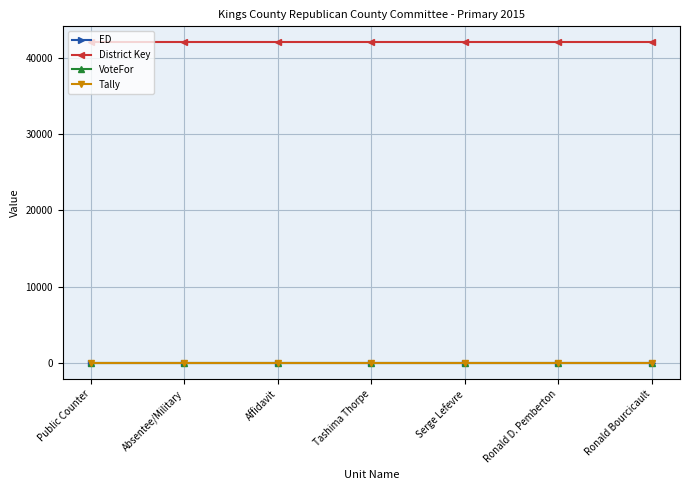

What is the average value of the District Key series?

42022